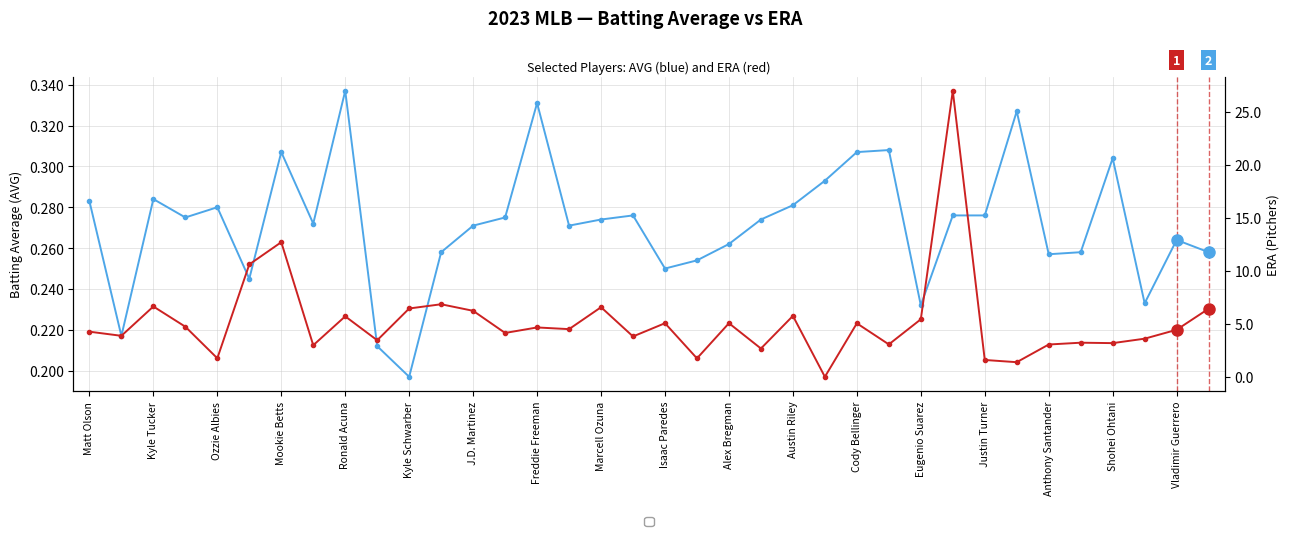

In ERA (Pitchers), how many points are higher than both neighbors (excluding endpoints)?

12